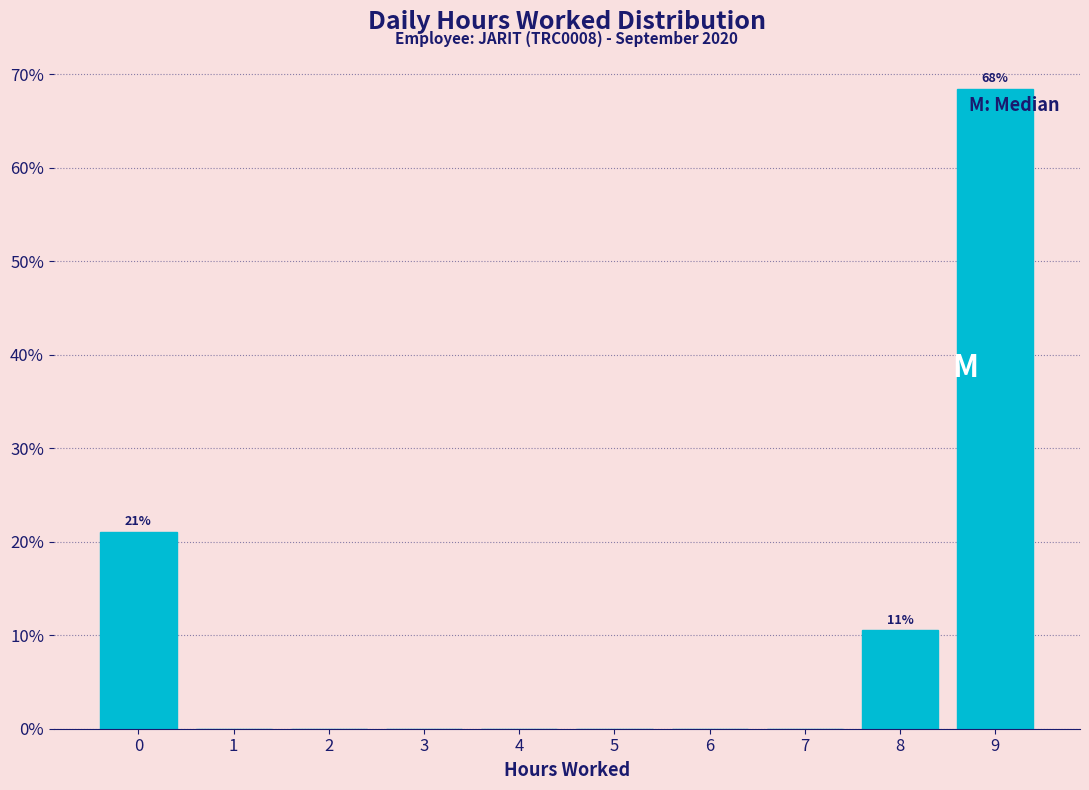

Reading left to right, extract all data points from this chart.

0=21.1	1=0.0	2=0.0	3=0.0	4=0.0	5=0.0	6=0.0	7=0.0	8=10.5	9=68.4